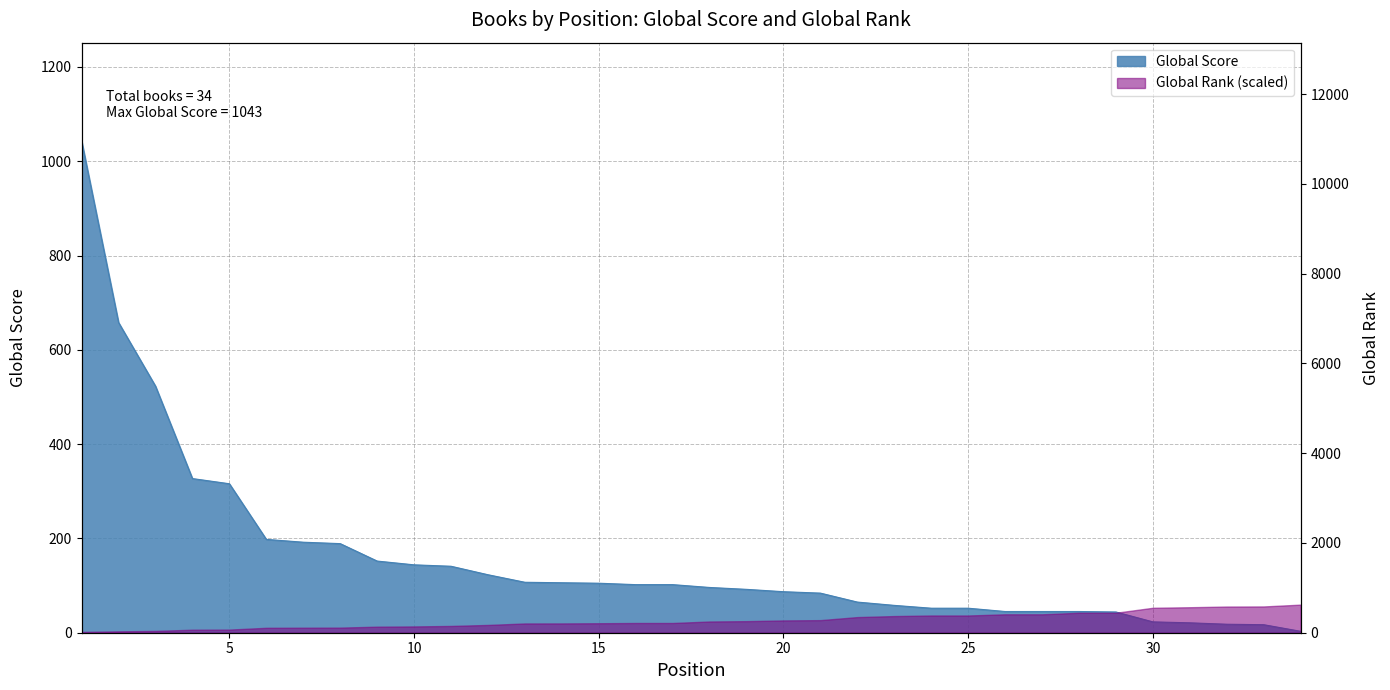

What is the value of the Global Score point at the 23rd from the left?

58